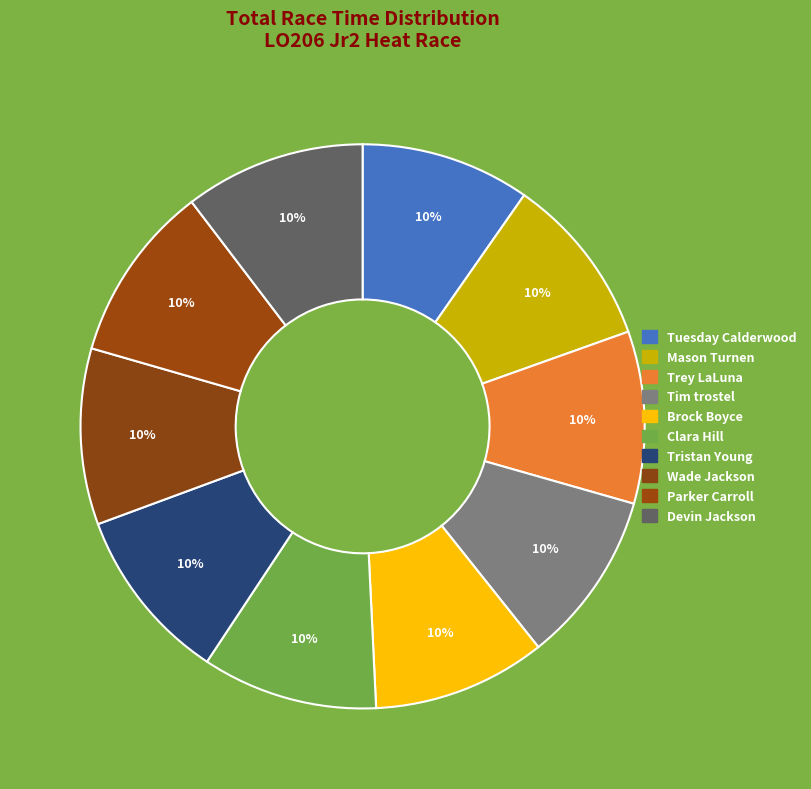

Do Tim trostel and Wade Jackson together represent more than half of the pie?

No